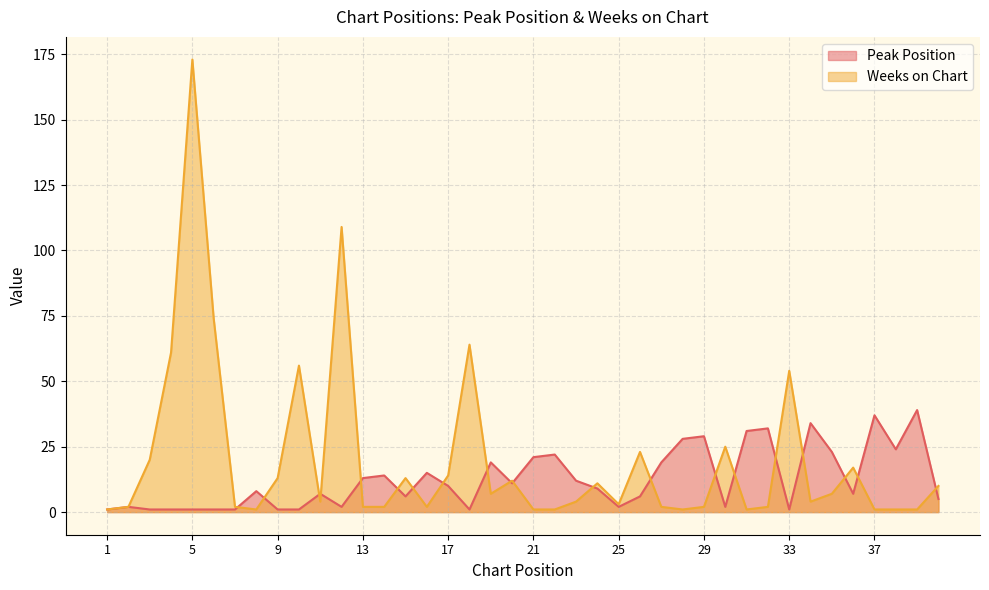

True or false: Peak Position and Weeks on Chart cross at least once.

True